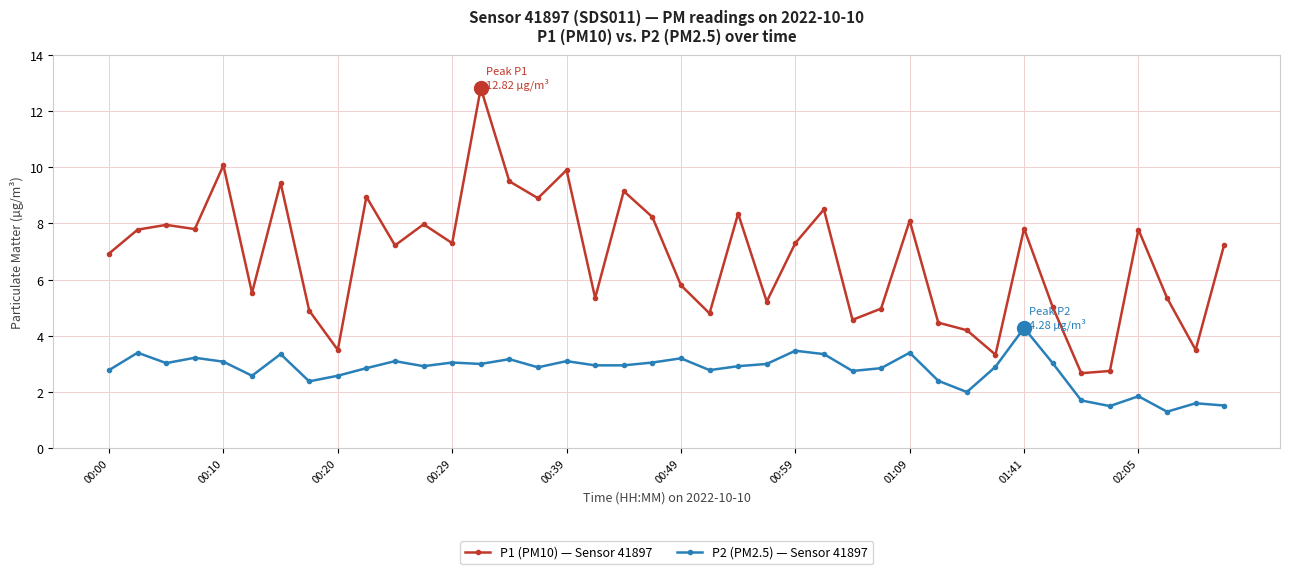

Rank the series by their maximum value, from lowest to highest.

P2 (PM2.5) — Sensor 41897, P1 (PM10) — Sensor 41897